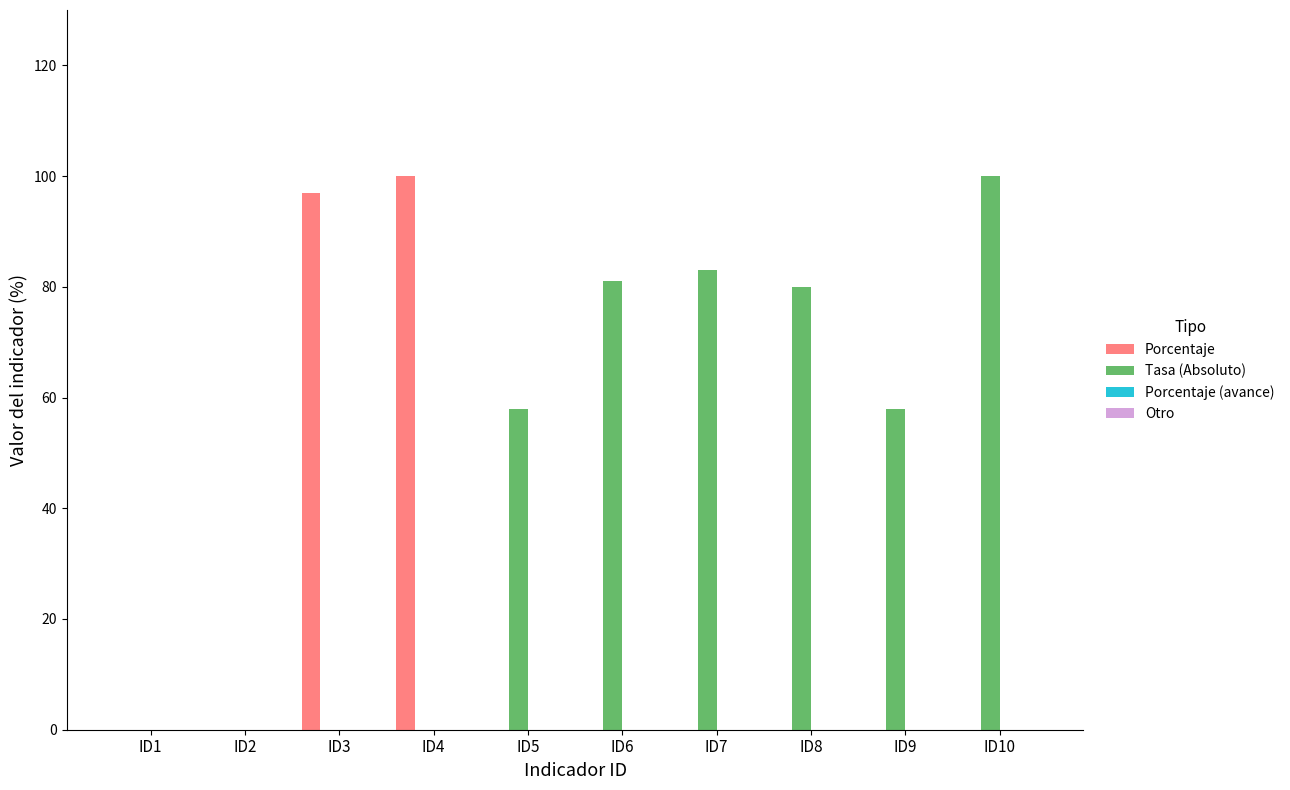

Which series changed the most between ID1 and ID8?

Tasa (Absoluto)